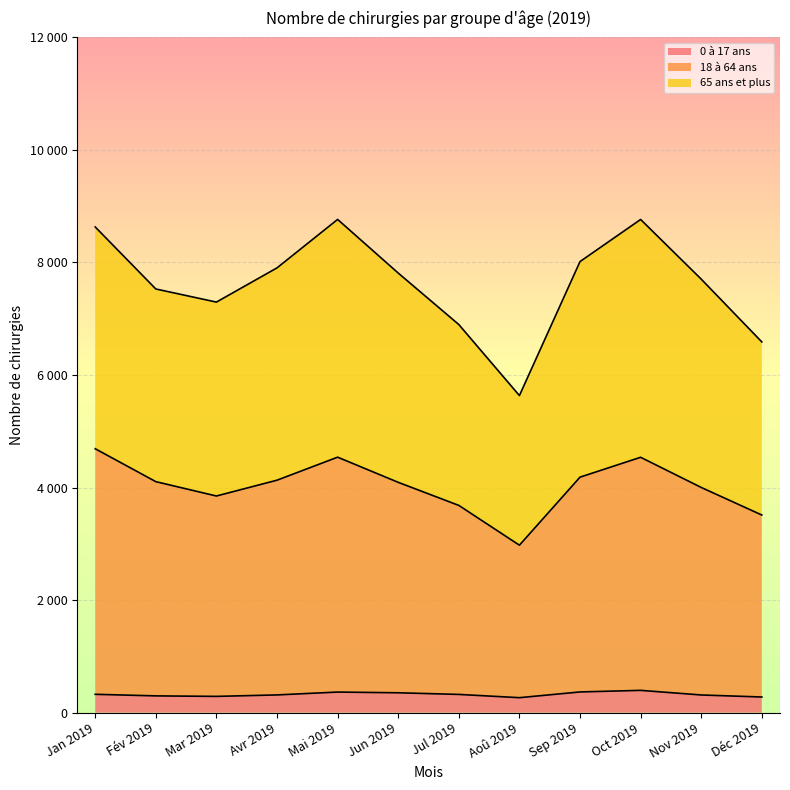

True or false: 18 à 64 ans and 0 à 17 ans cross at least once.

False